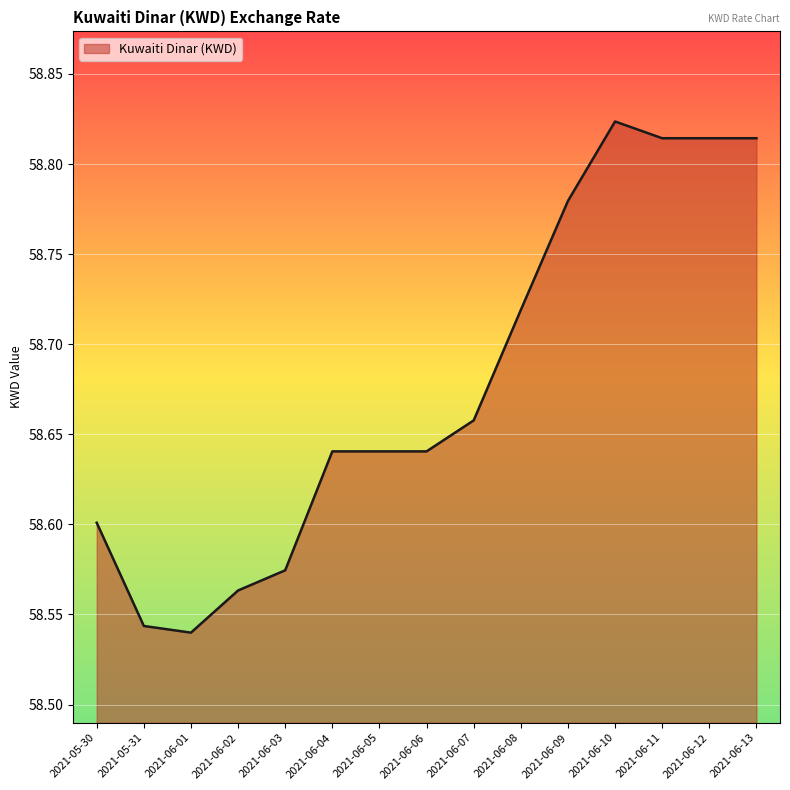

Between 2021-06-08 and 2021-06-04, which is larger?

2021-06-08